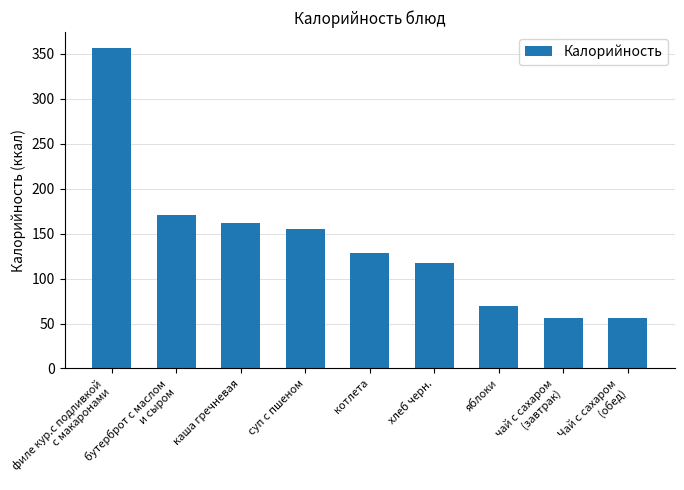

What is the label of the 7th bar from the right?

каша гречневая